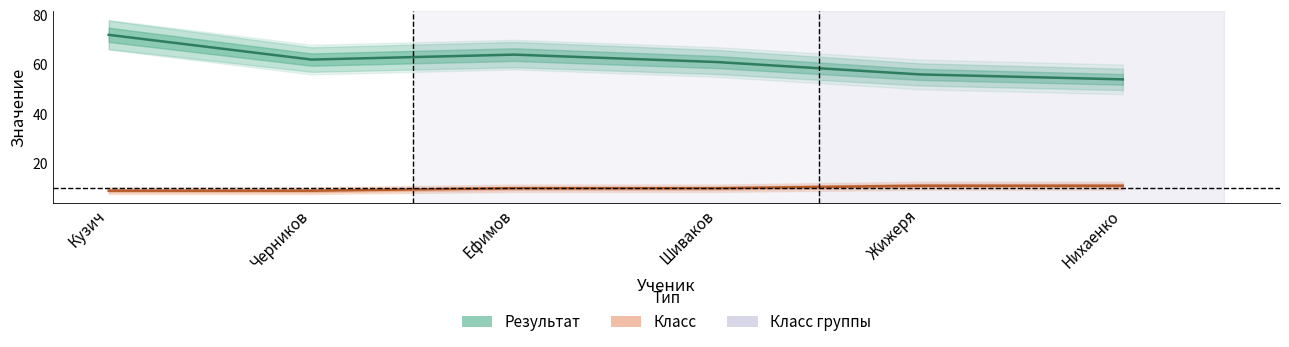

Rank the series by their average value, from lowest to highest.

Класс, Результат